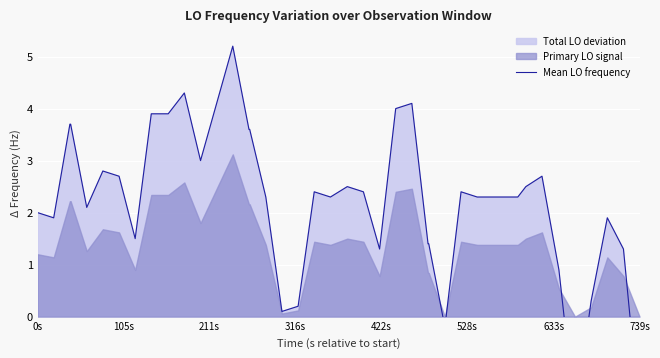

What is the maximum value shown in the chart?

5.2